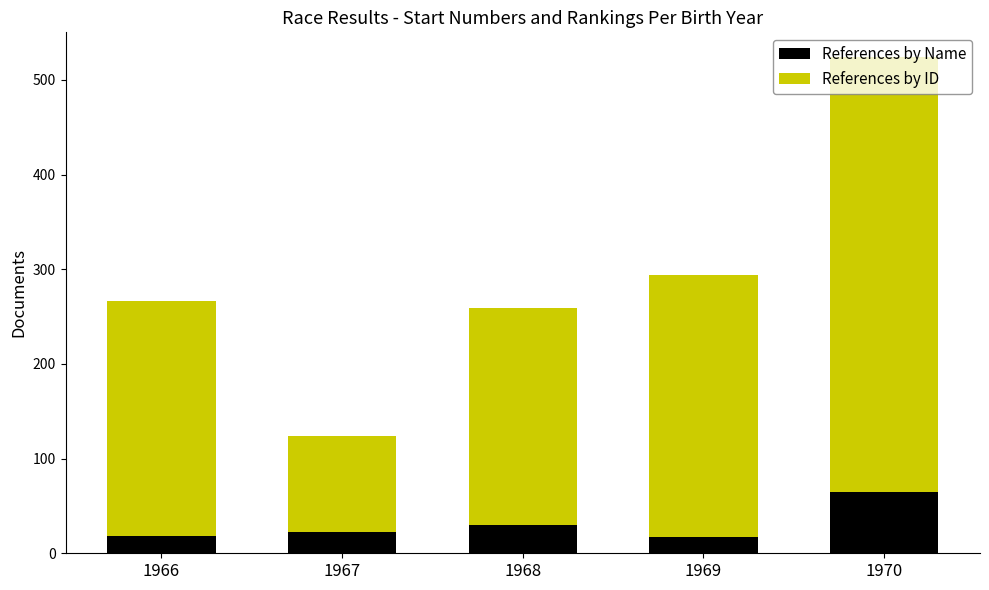

What is the average value of the References by Name series?

31